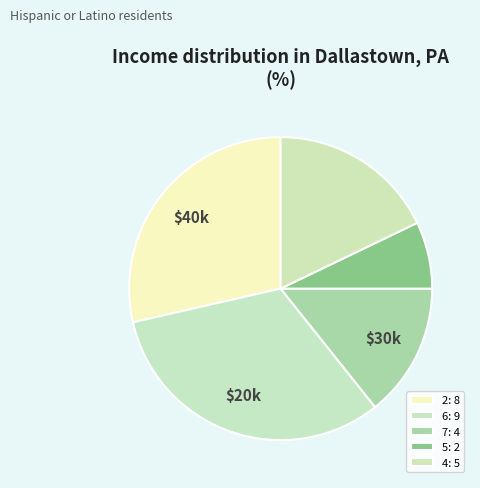

How many slices are in this pie chart?

5